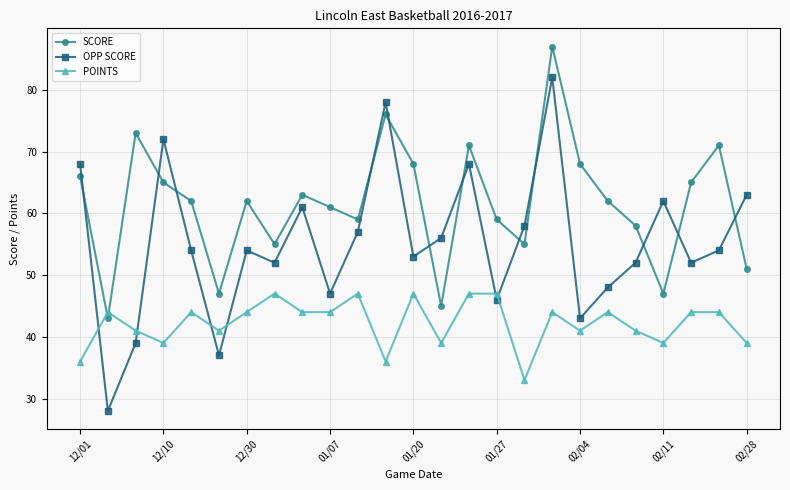

Rank the series by their maximum value, from lowest to highest.

POINTS, OPP SCORE, SCORE